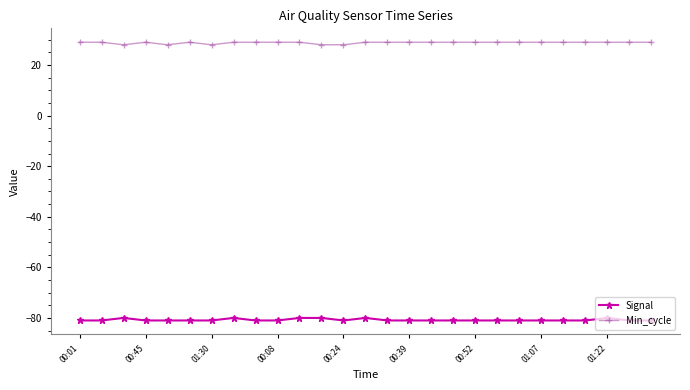

What is the smallest value displayed?

-81